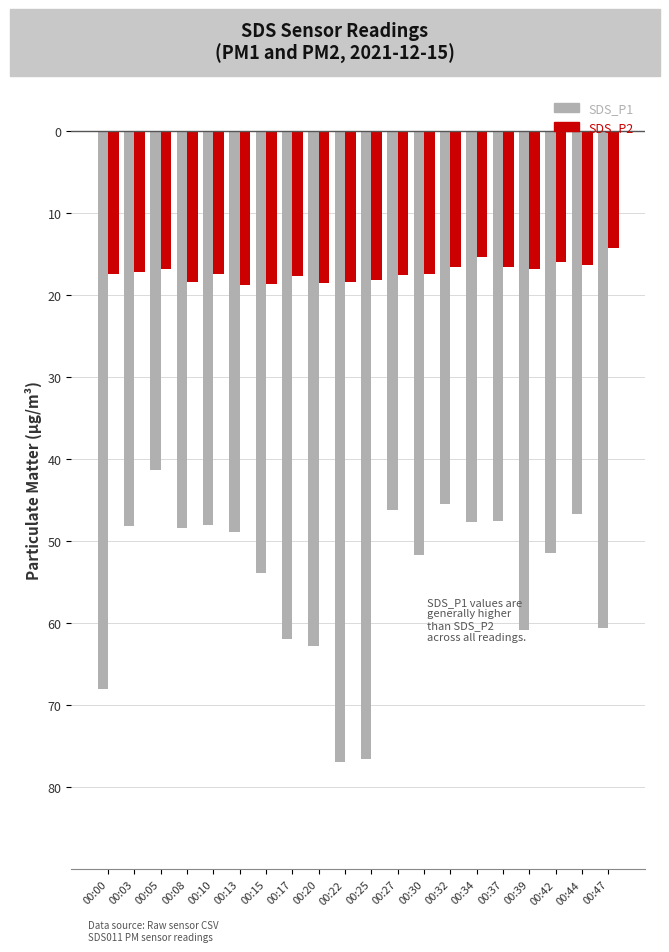

What are all the series names shown in the legend?

SDS_P1, SDS_P2